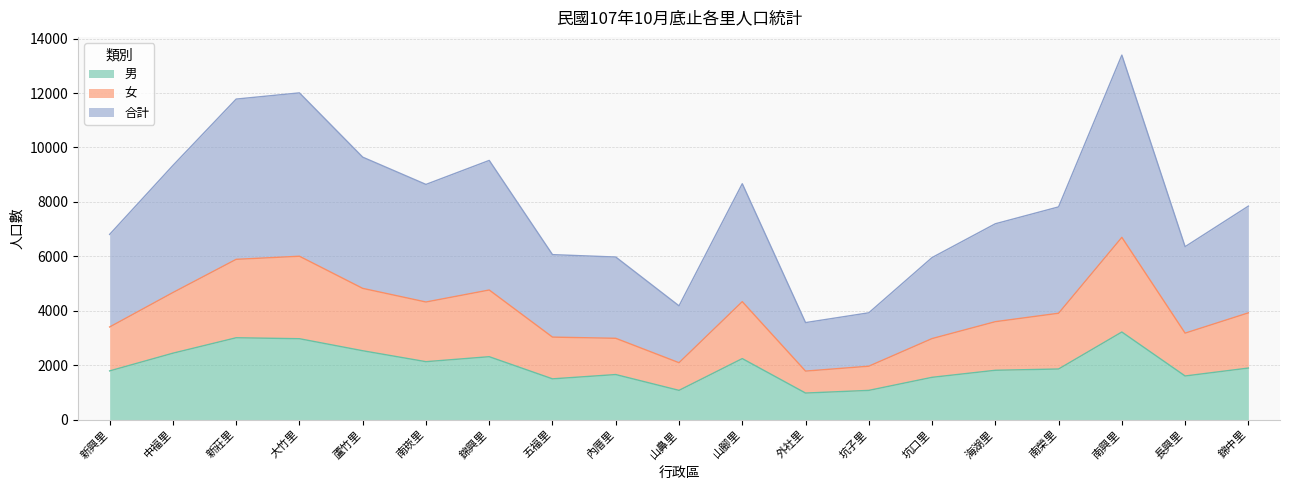

Where is the first local minimum for 男?

南崁里